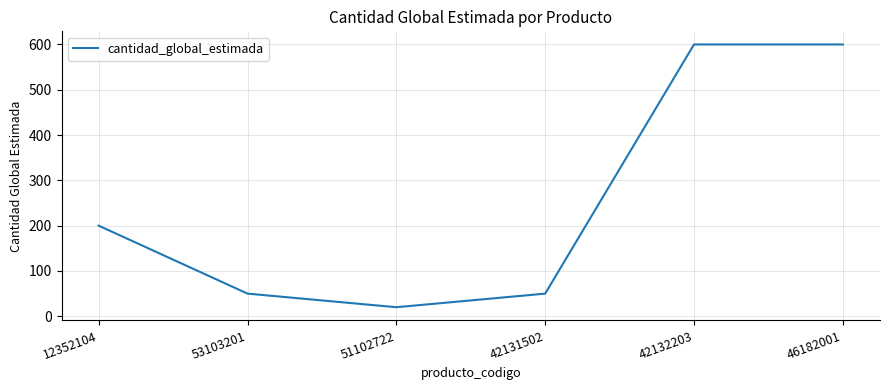

What is the average value?

253